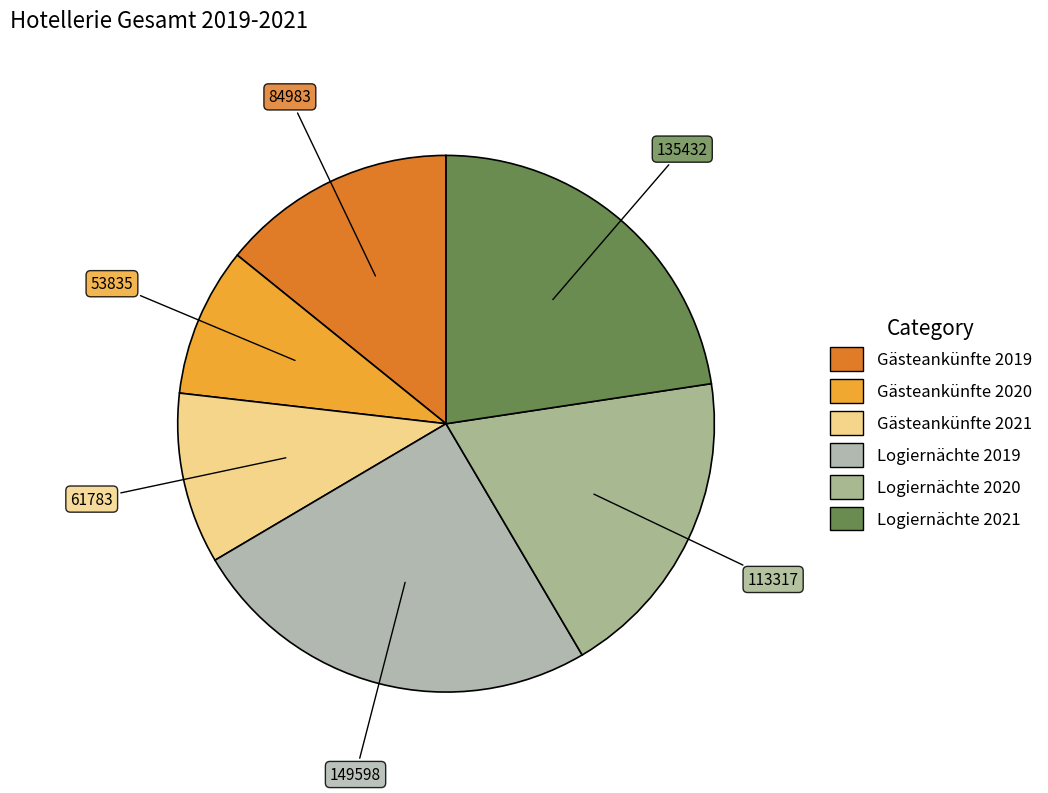

How many slices are in this pie chart?

6